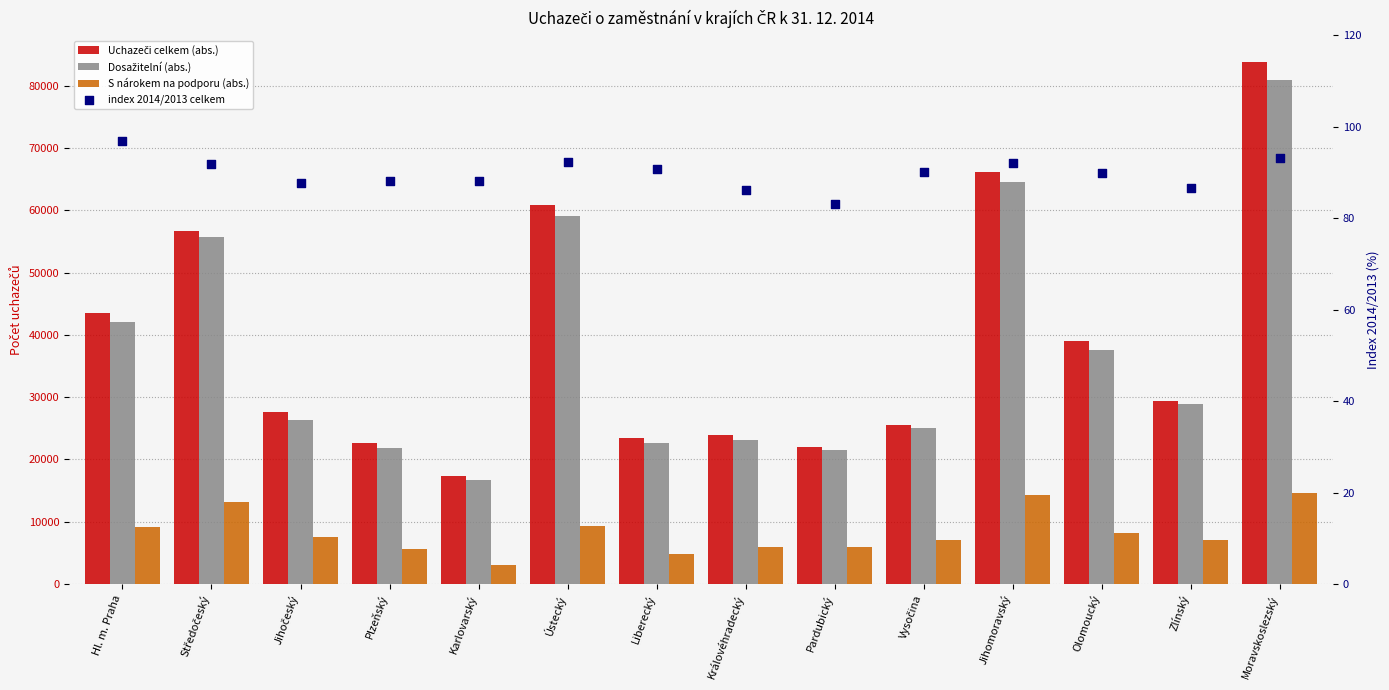

Which series has the largest Y range (max minus min)?

Uchazeči celkem (abs.)